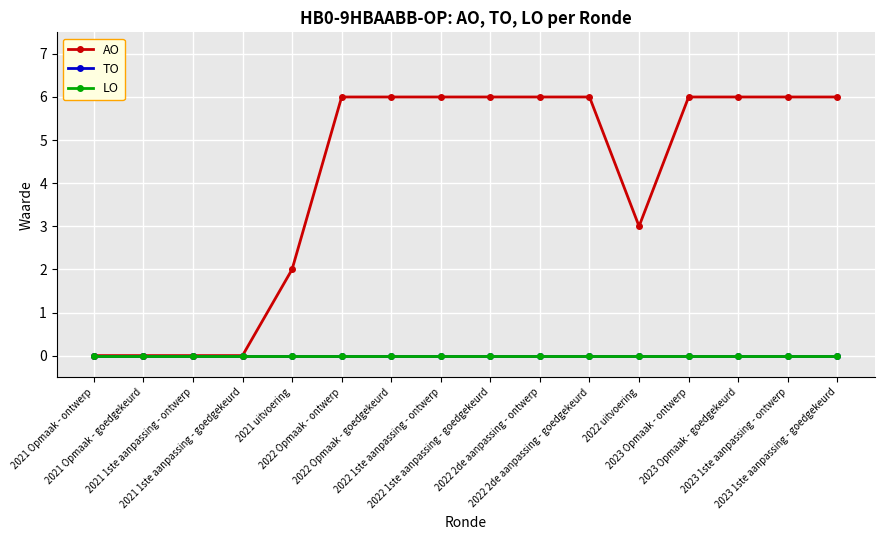

True or false: LO and AO cross at least once.

False